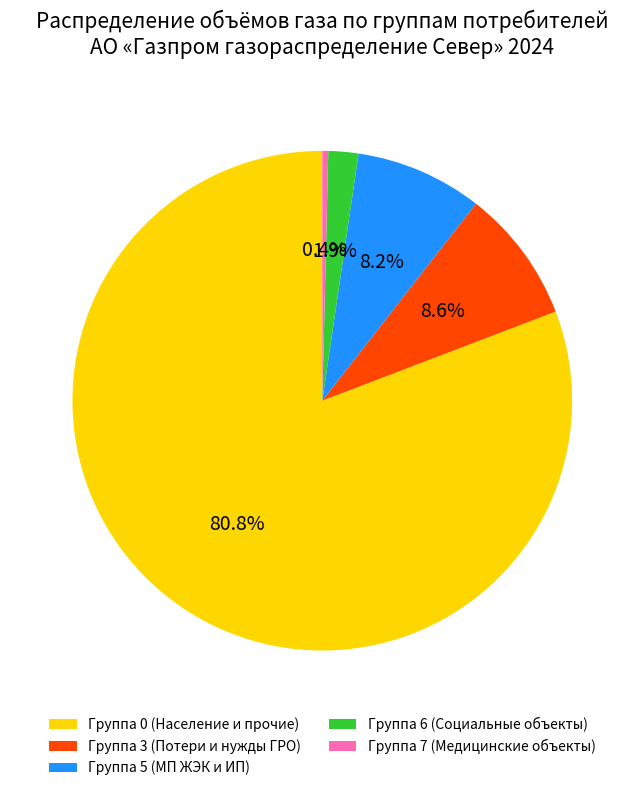

Which has a higher value, Группа 3 (Потери и нужды ГРО) or Группа 0 (Население и прочие)?

Группа 0 (Население и прочие)